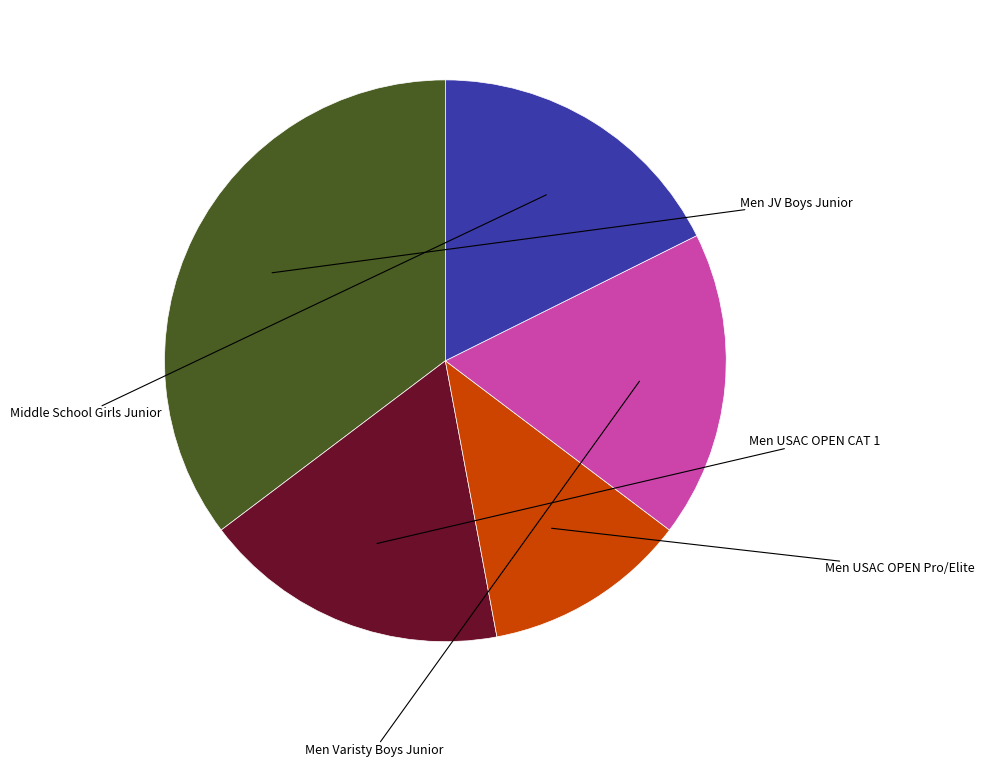

Is there any slice that represents more than half of the pie?

No